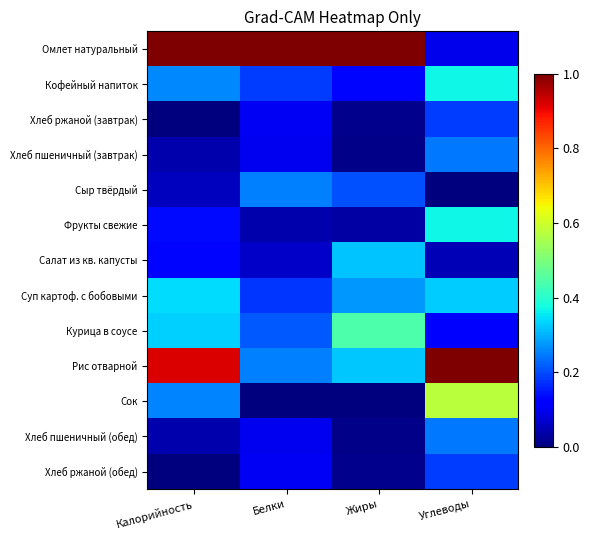

Reading right to left, transcribe all the data shown in this chart.

Омлет натуральный: Углеводы=0.1	Жиры=1.0	Белки=1.0	Калорийность=1.0
Кофейный напиток: Углеводы=0.4	Жиры=0.1	Белки=0.2	Калорийность=0.3
Хлеб ржаной (завтрак): Углеводы=0.2	Жиры=0.0	Белки=0.1	Калорийность=0.0
Хлеб пшеничный (завтрак): Углеводы=0.2	Жиры=0.0	Белки=0.1	Калорийность=0.0
Сыр твёрдый: Углеводы=0.0	Жиры=0.2	Белки=0.3	Калорийность=0.1
Фрукты свежие: Углеводы=0.4	Жиры=0.0	Белки=0.0	Калорийность=0.1
Салат из кв. капусты: Углеводы=0.0	Жиры=0.3	Белки=0.1	Калорийность=0.1
Суп картоф. с бобовыми: Углеводы=0.3	Жиры=0.3	Белки=0.2	Калорийность=0.3
Курица в соусе: Углеводы=0.1	Жиры=0.4	Белки=0.2	Калорийность=0.3
Рис отварной: Углеводы=1.0	Жиры=0.3	Белки=0.3	Калорийность=0.9
Сок: Углеводы=0.6	Жиры=0.0	Белки=0.0	Калорийность=0.3
Хлеб пшеничный (обед): Углеводы=0.2	Жиры=0.0	Белки=0.1	Калорийность=0.0
Хлеб ржаной (обед): Углеводы=0.2	Жиры=0.0	Белки=0.1	Калорийность=0.0